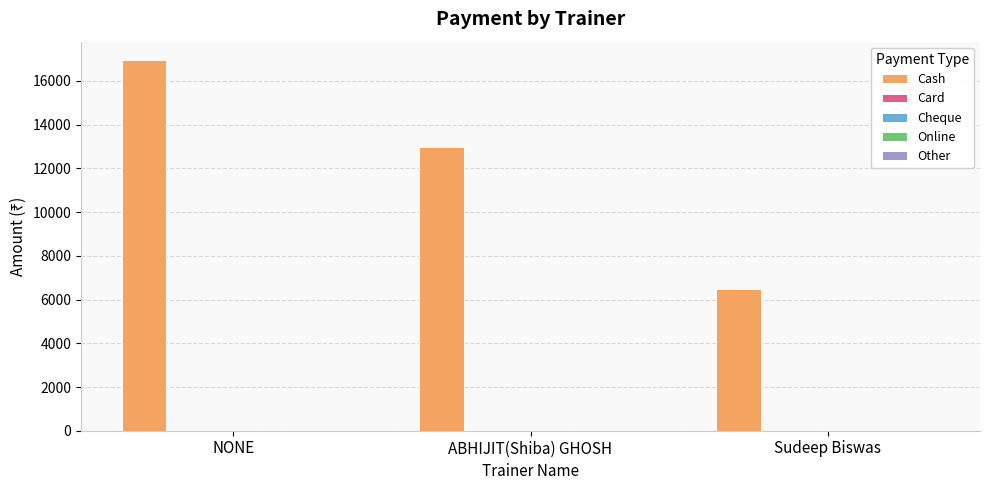

What is the value of the 1st bar from the left?

16950